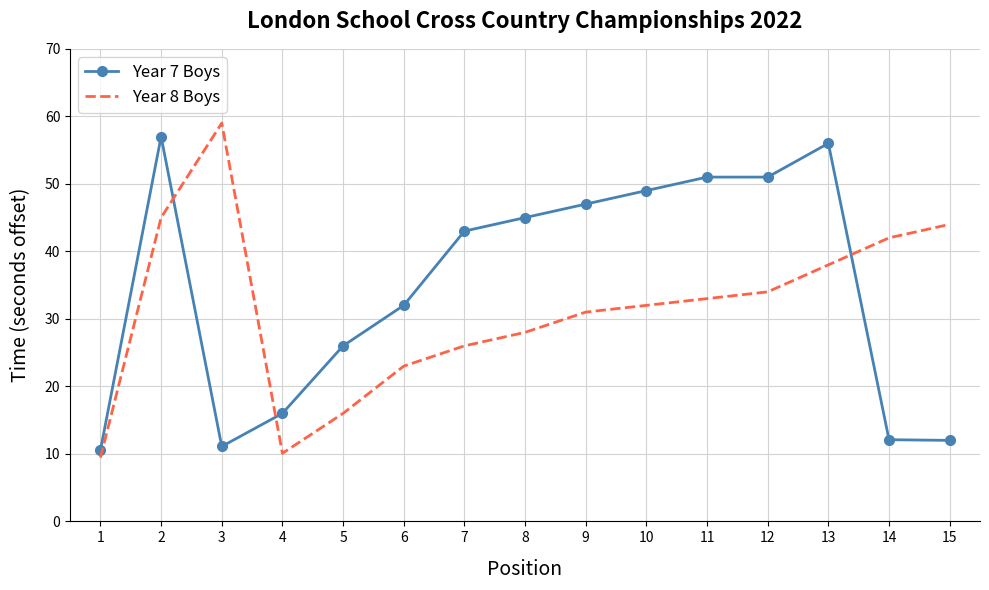

The Year 7 Boys series shows 11.1 at 3. True or false?

True